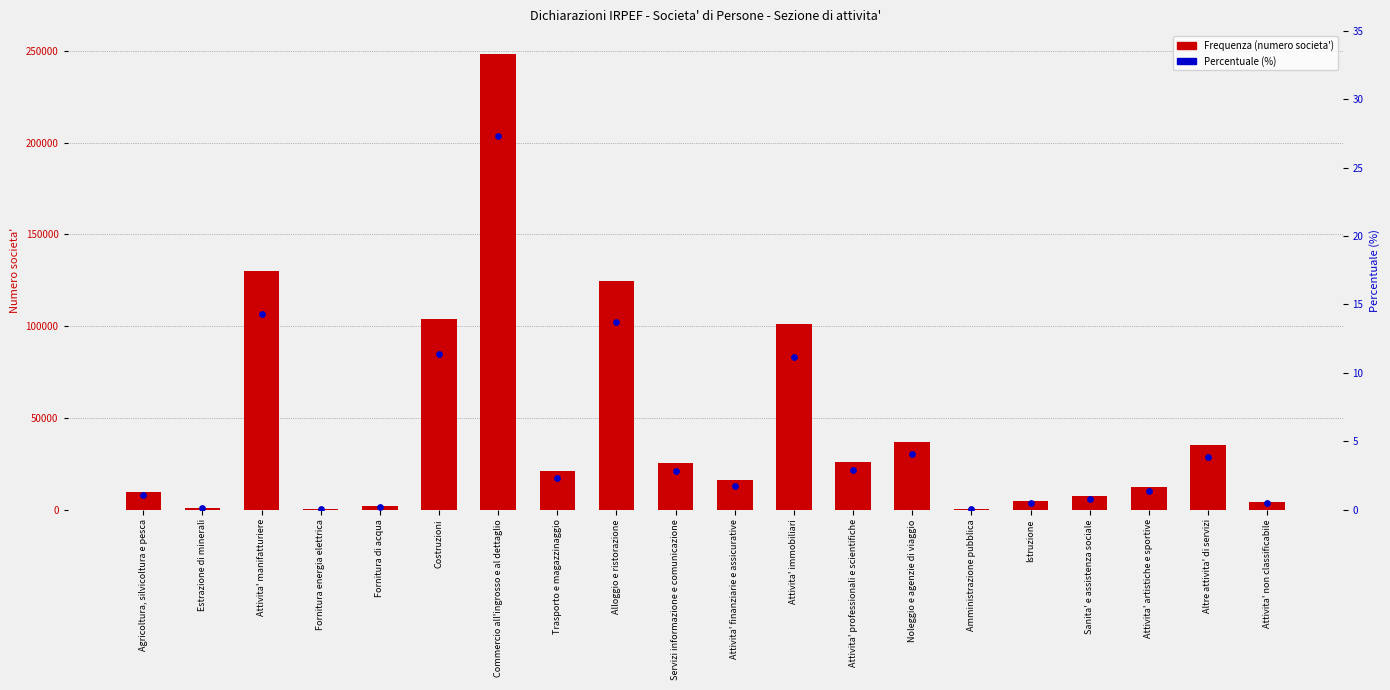

Which series reaches the minimum Y coordinate?

Percentuale (%)